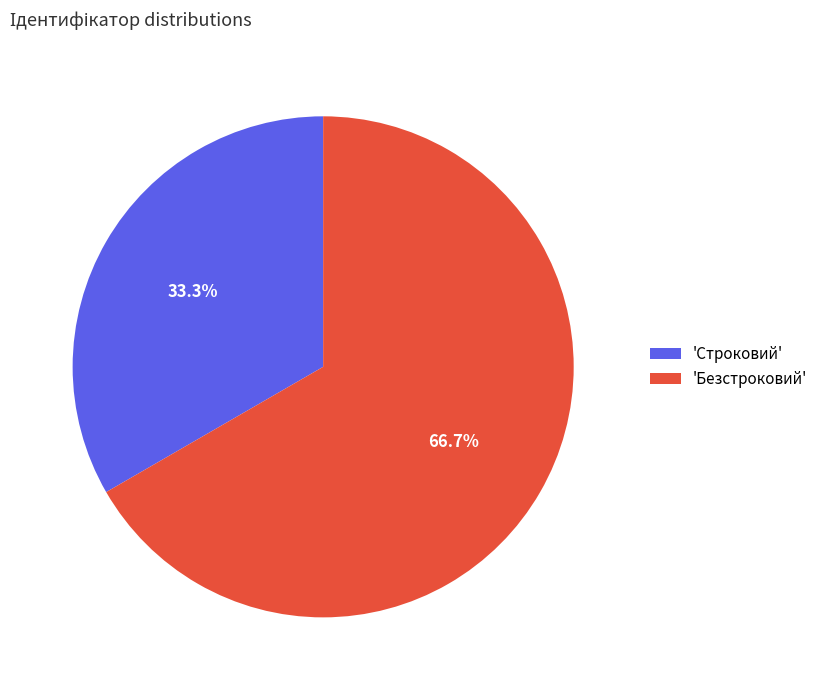

Which category has the biggest portion of the pie?

'Безстроковий'